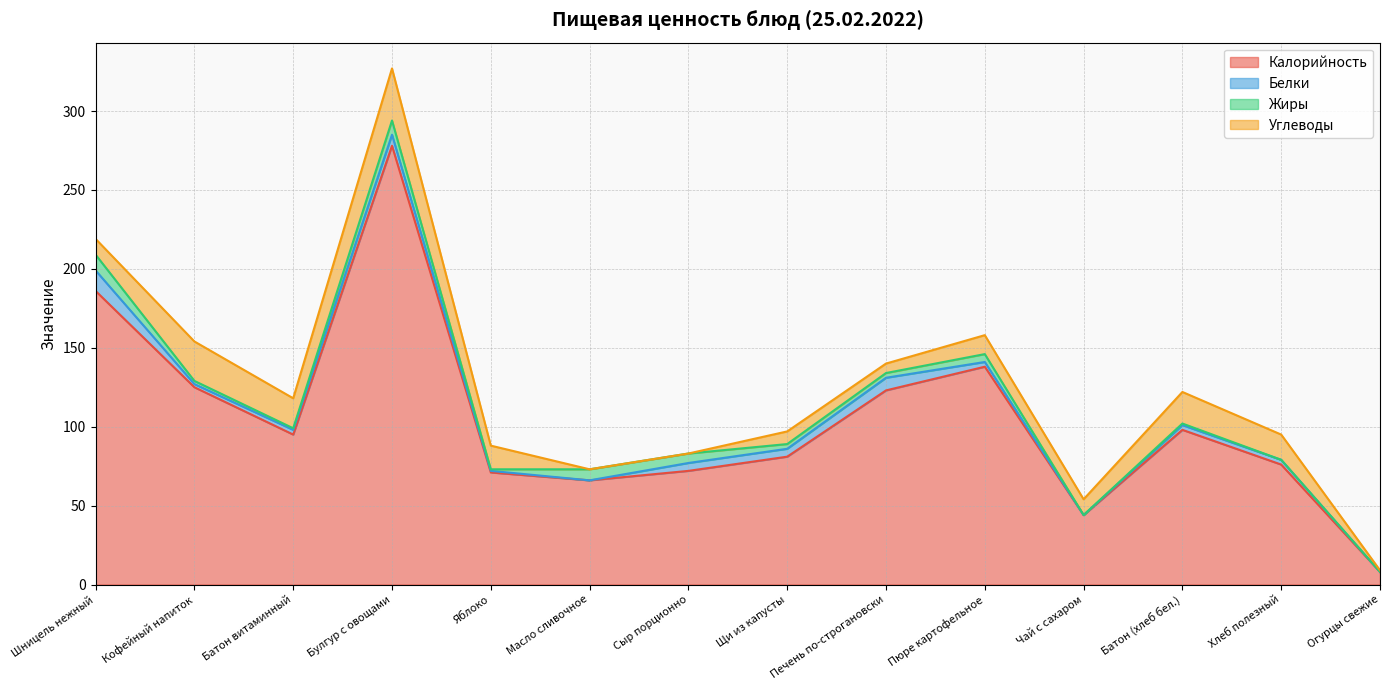

How many categories are shown in the chart?

14